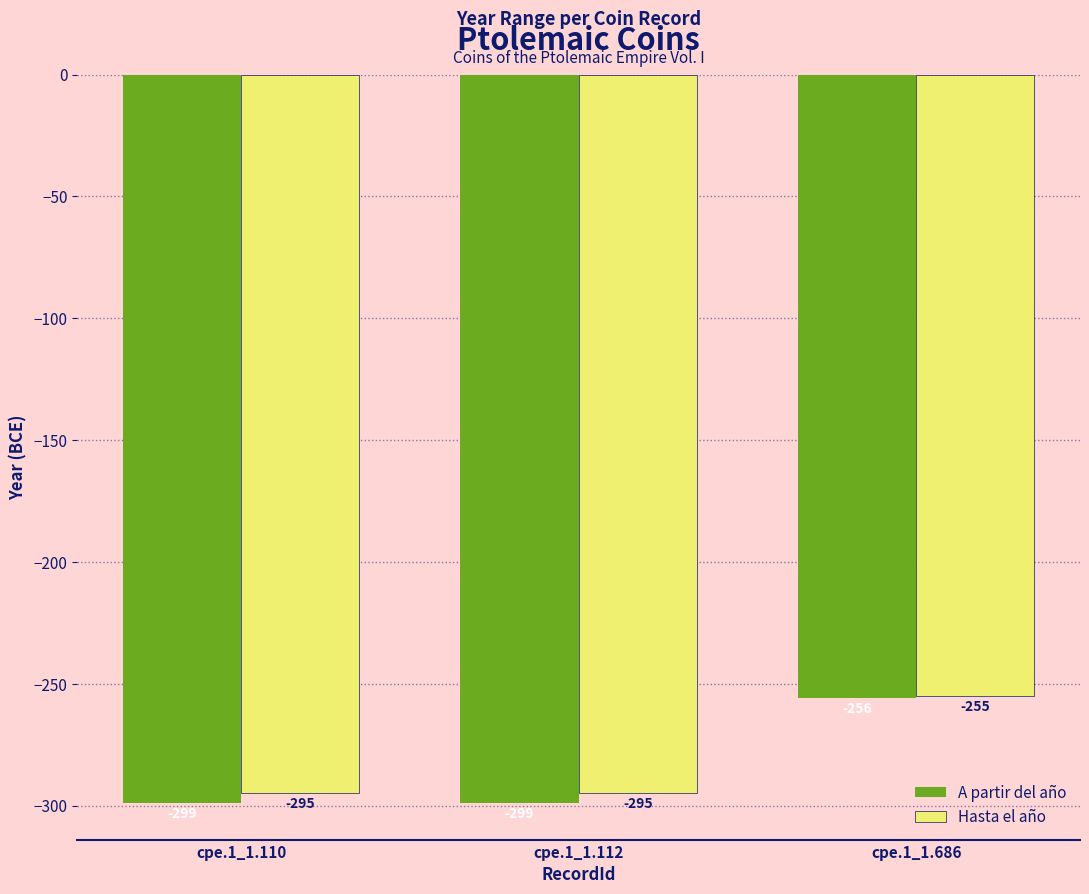

Read the Hasta el año value at cpe.1_1.110, to the nearest 5.

-295